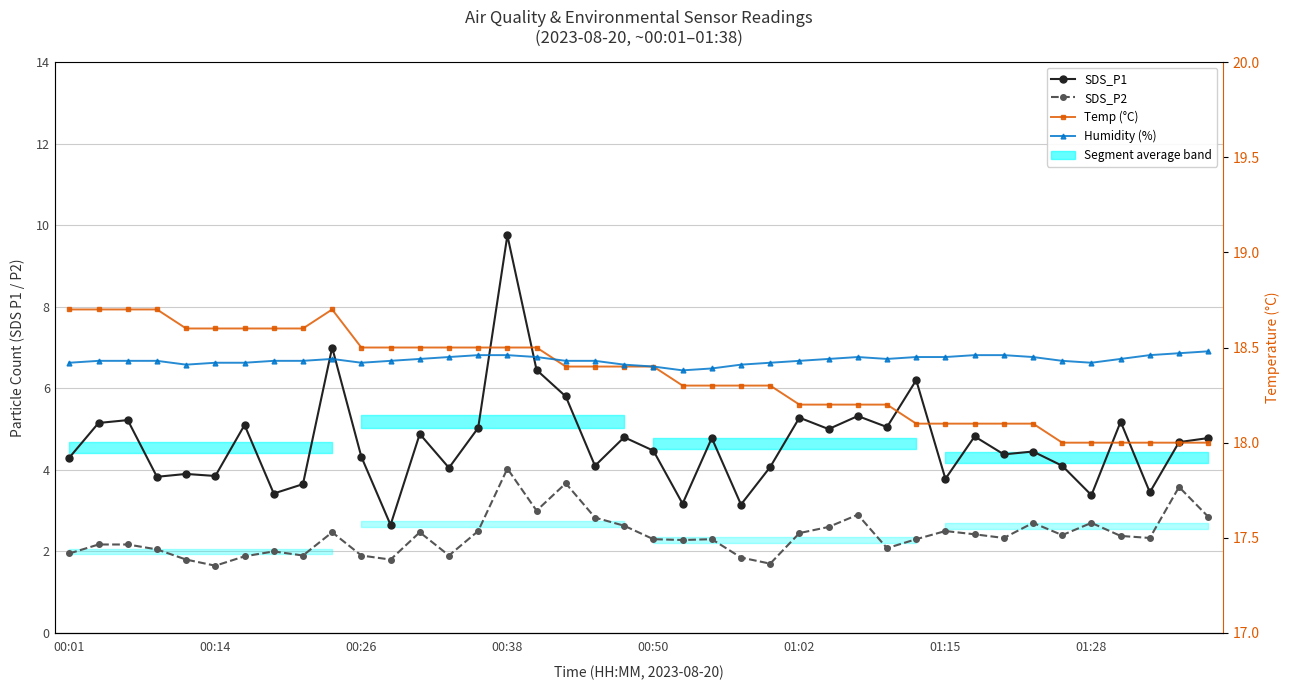

The SDS_P1 series shows 1.4 at 37. True or false?

False